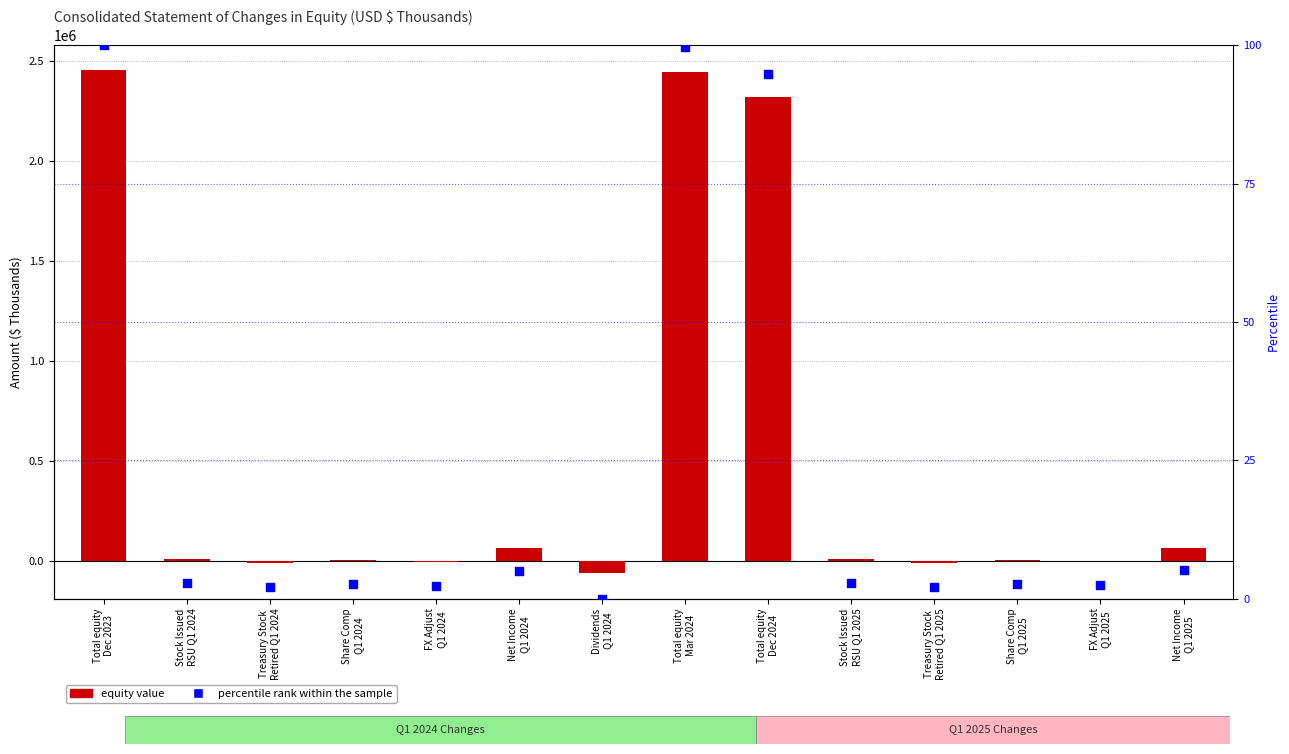

Which series reaches the minimum Y coordinate?

equity value